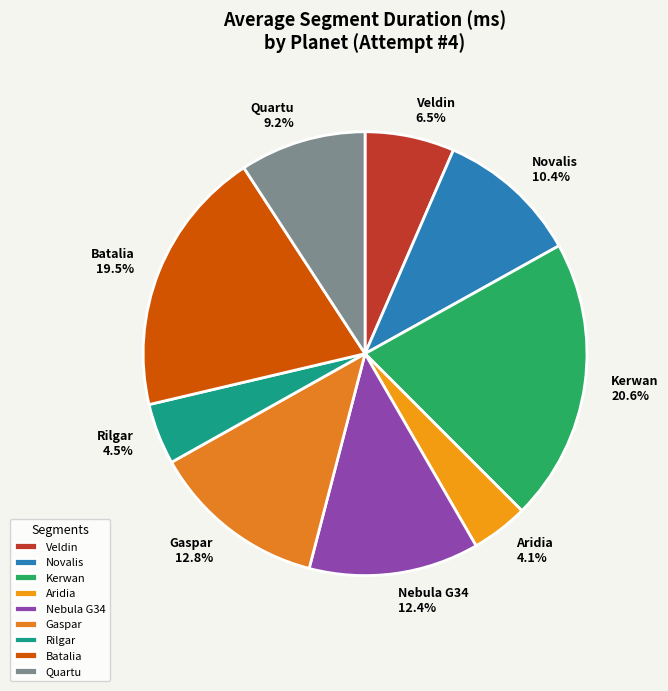

Does Aridia account for over 50% of the chart?

No